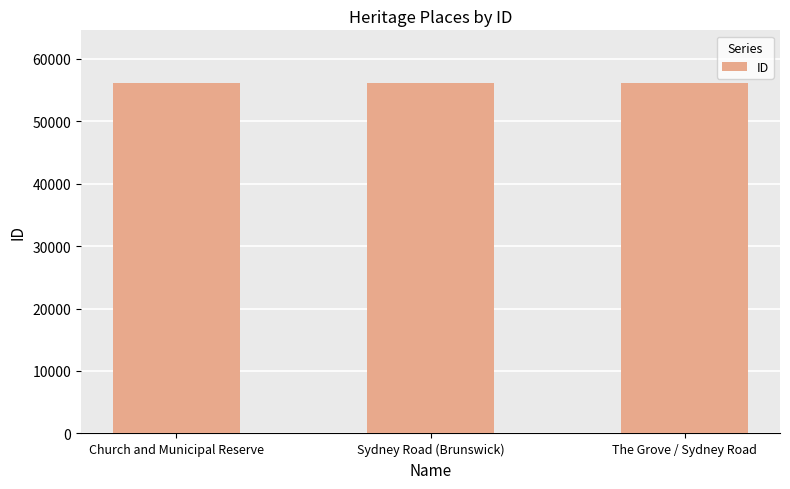

What is the sum of the values at Church and Municipal Reserve and Sydney Road (Brunswick)?

112122